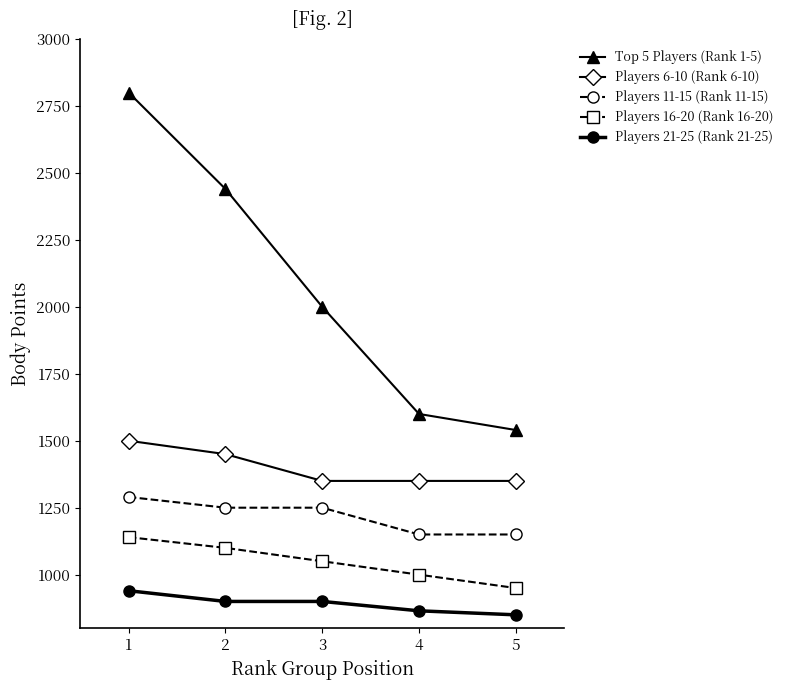

What are all the series names shown in the legend?

Top 5 Players (Rank 1-5), Players 6-10 (Rank 6-10), Players 11-15 (Rank 11-15), Players 16-20 (Rank 16-20), Players 21-25 (Rank 21-25)